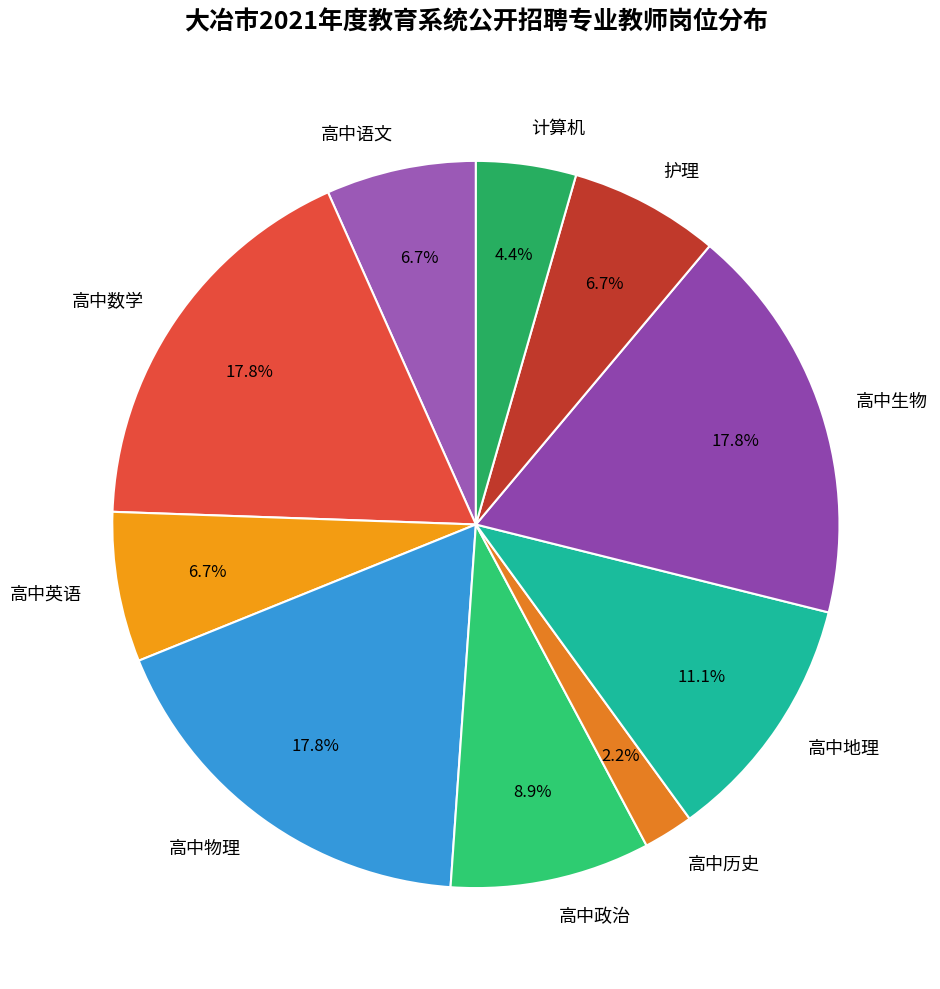

The 高中语文 slice represents 1% of the pie. True or false?

False